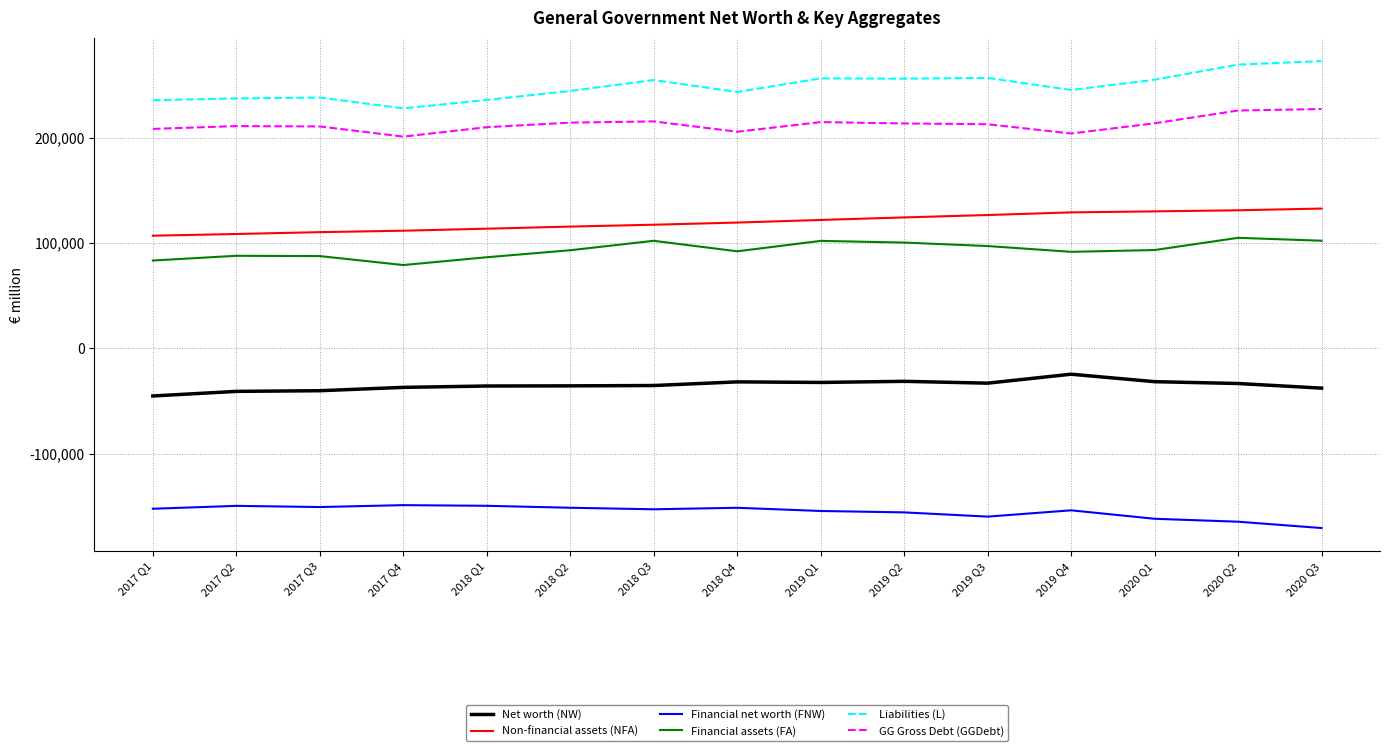

At 2020 Q3, list the series in order from smallest to largest.

Financial net worth (FNW), Net worth (NW), Financial assets (FA), Non-financial assets (NFA), GG Gross Debt (GGDebt), Liabilities (L)